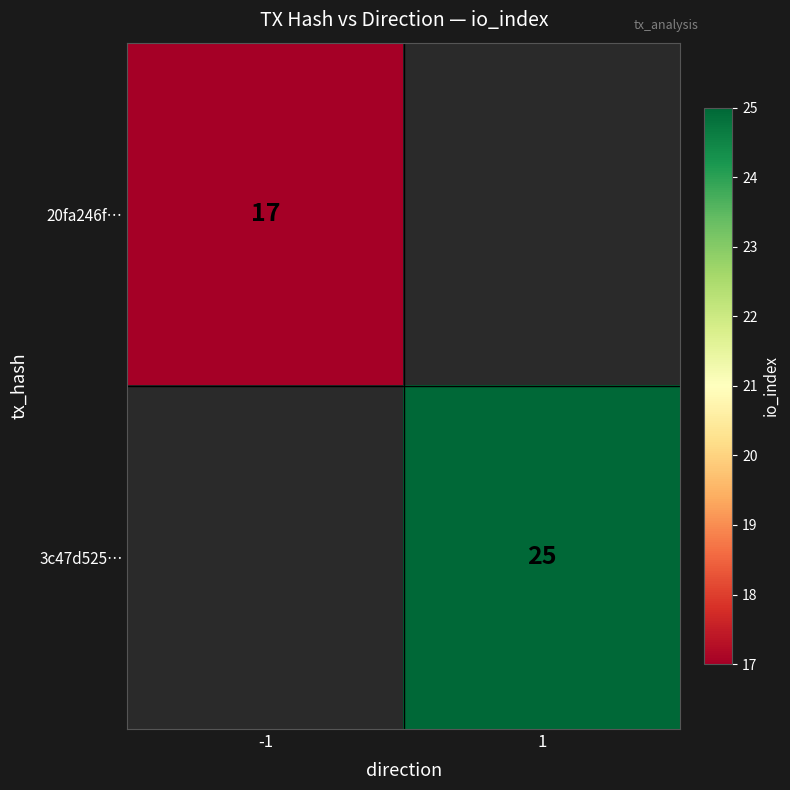

Which category has the lowest value across all series?

-1